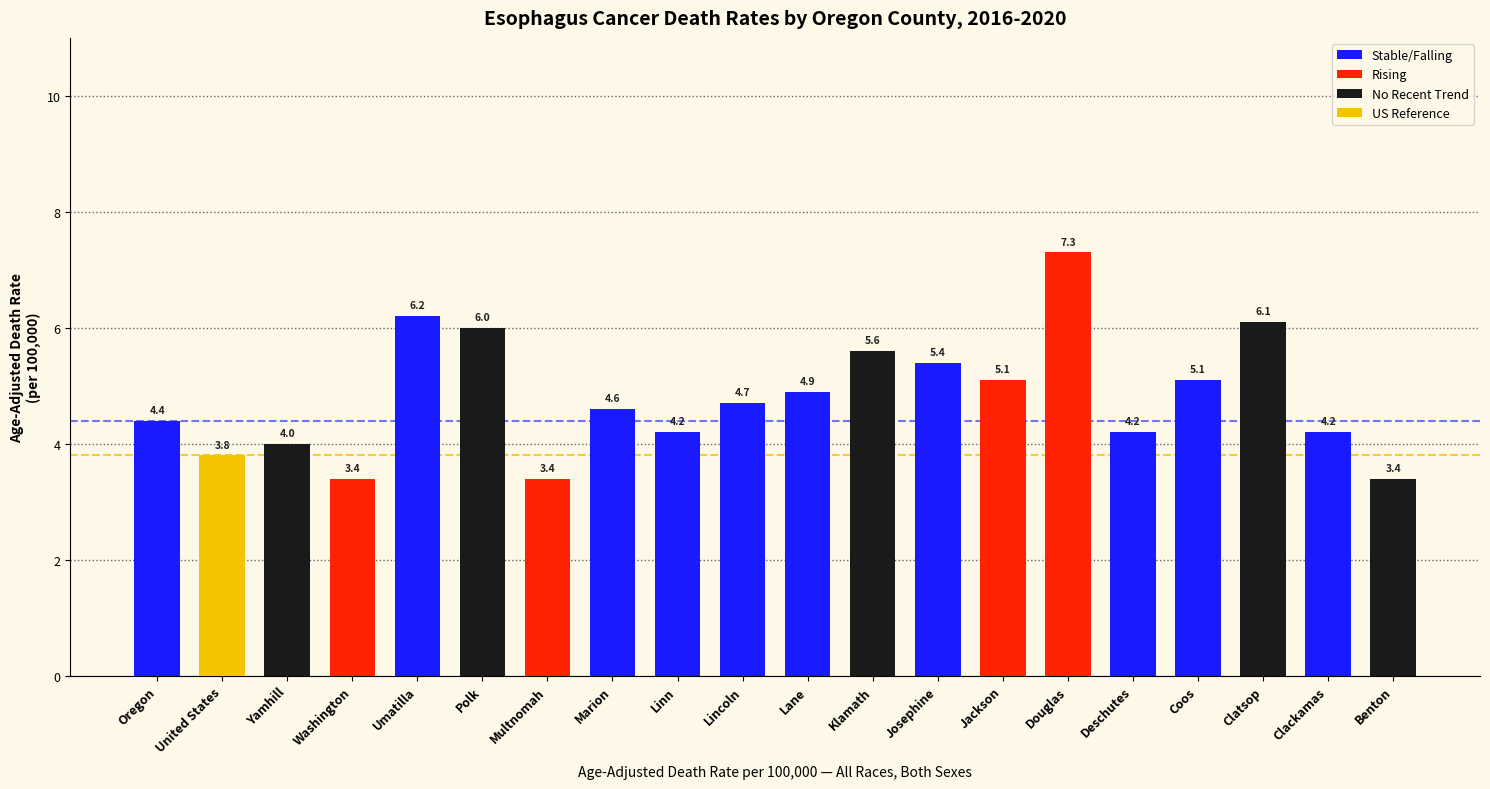

What is the ratio of the value at Marion to the value at Jackson?

0.9